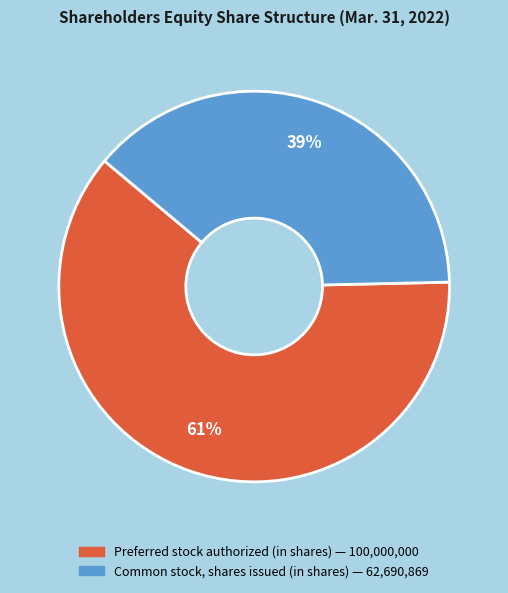

What is the ratio of the value at Preferred stock authorized (in shares) to the value at Common stock, shares issued (in shares)?

1.6